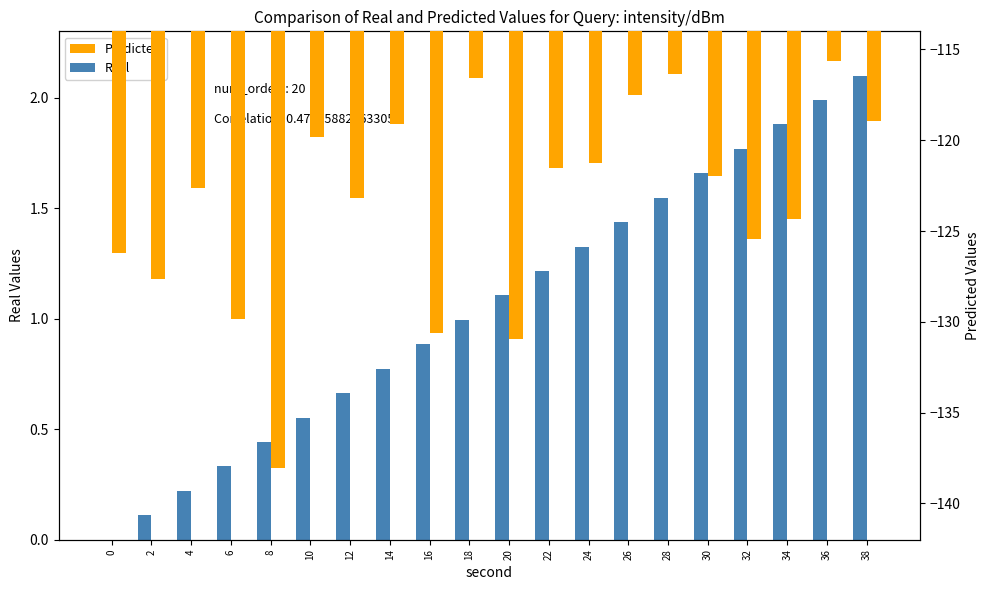

Reading right to left, transcribe all the data shown in this chart.

Real: 38=2.1	36=2.0	34=1.9	32=1.8	30=1.7	28=1.5	26=1.4	24=1.3	22=1.2	20=1.1	18=1.0	16=0.9	14=0.8	12=0.7	10=0.6	8=0.4	6=0.3	4=0.2	2=0.1	0=0.0
Predicted: 38=-118.9	36=-115.6	34=-124.3	32=-125.4	30=-121.9	28=-116.3	26=-117.5	24=-121.2	22=-121.5	20=-131.0	18=-116.6	16=-130.6	14=-119.1	12=-123.2	10=-119.8	8=-138.0	6=-129.8	4=-122.6	2=-127.7	0=-126.2